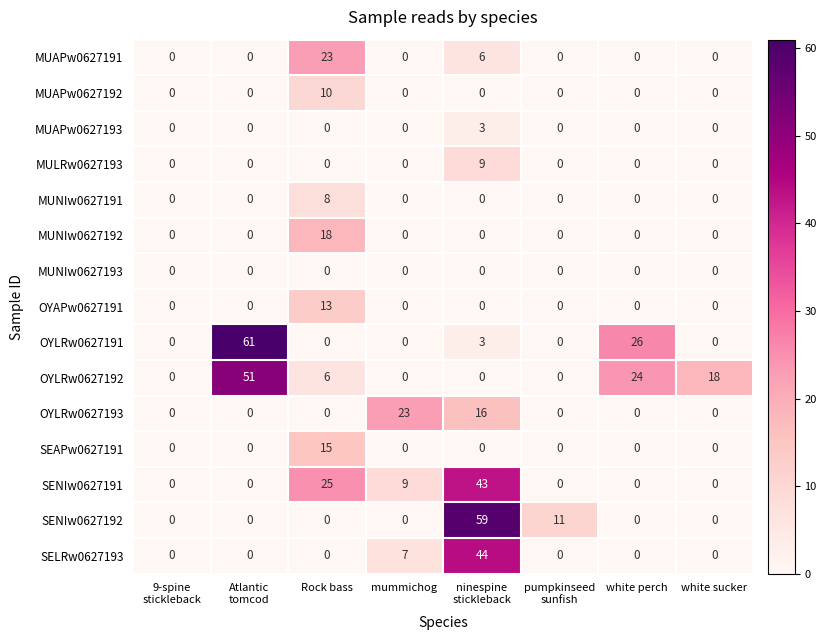

At which category is the sum across all series the highest?

ninespine
stickleback